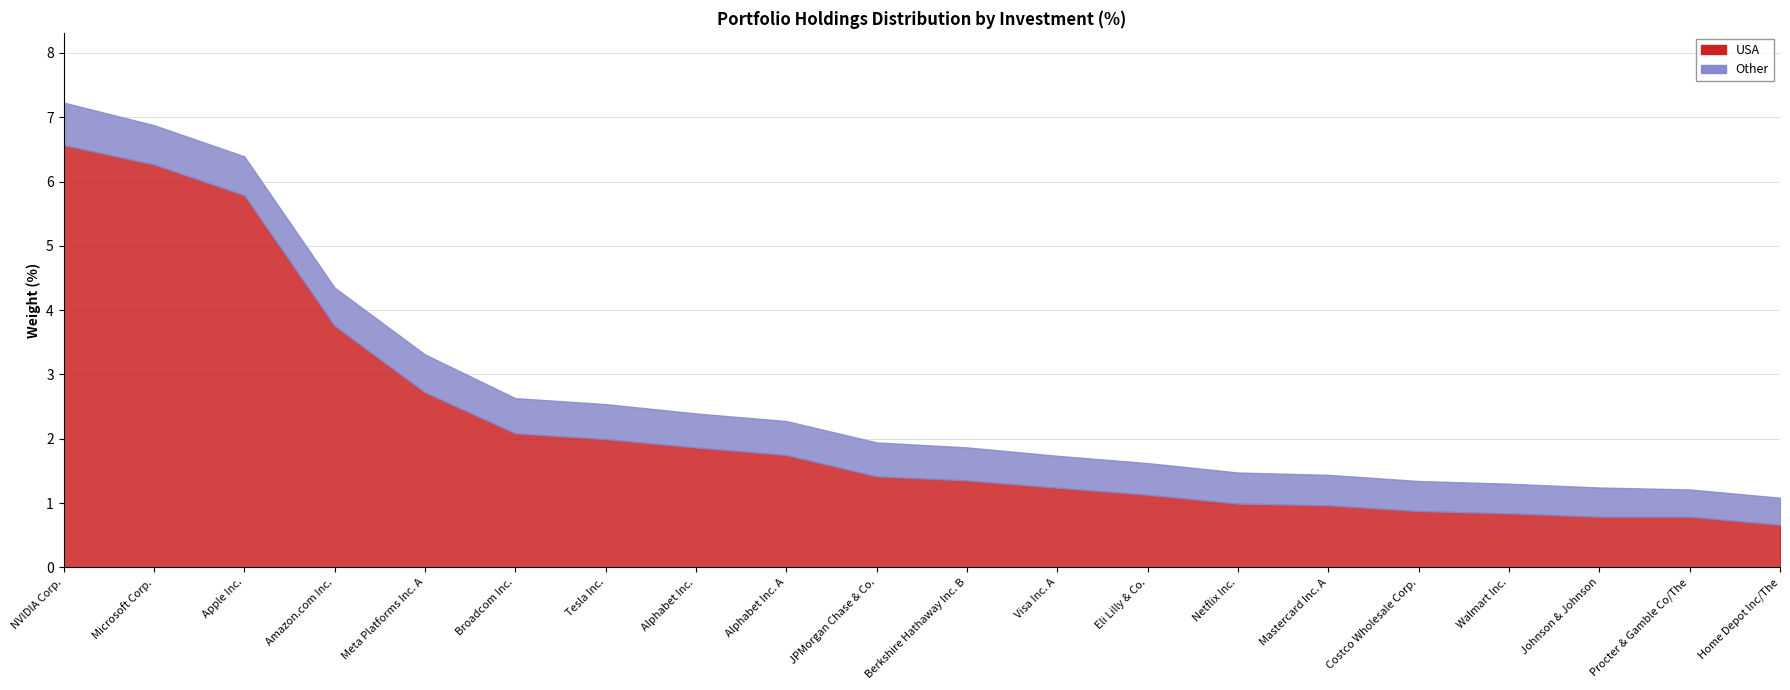

What is the value of the Other point at the 12th from the left?

0.5